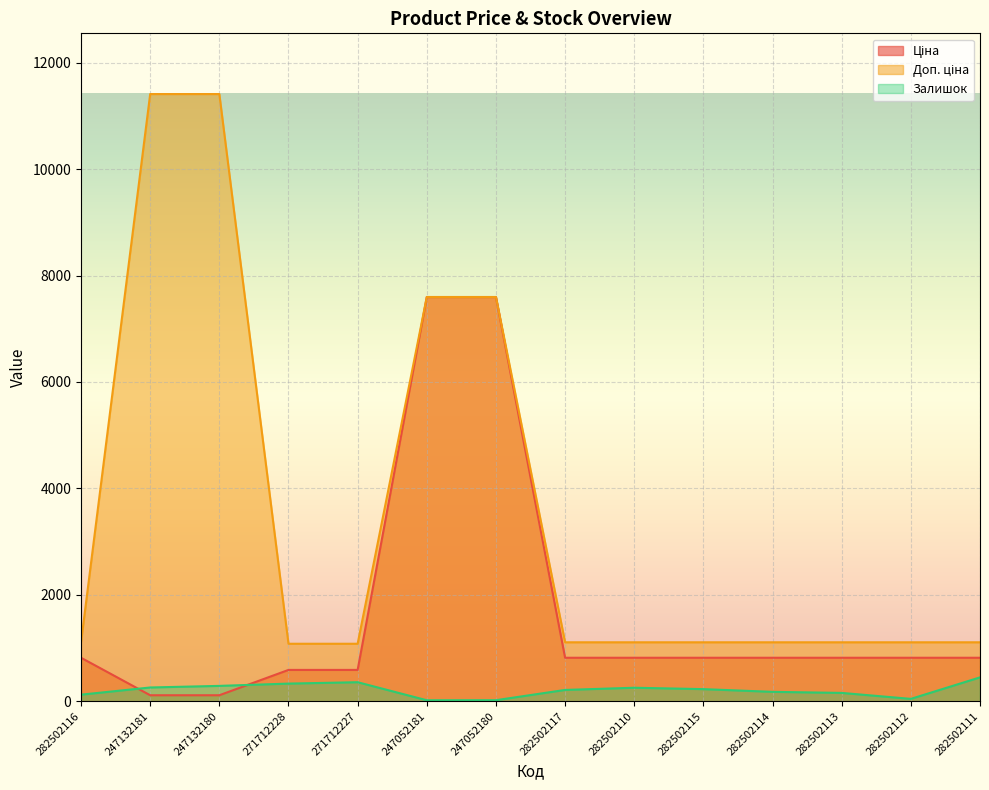

Count the number of data series in this chart.

3